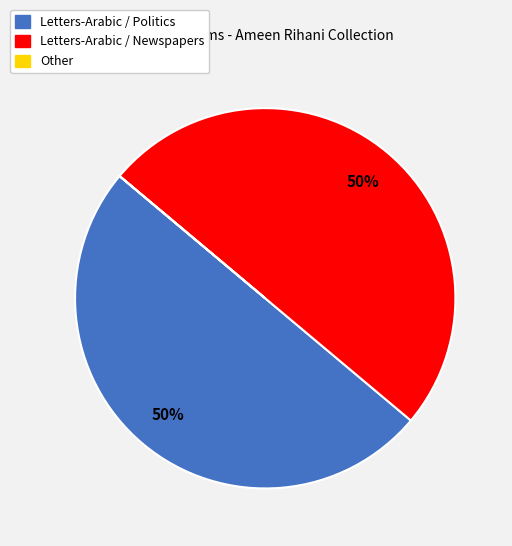

To the nearest percent, what is the difference between the largest and smallest slice percentages?

50%